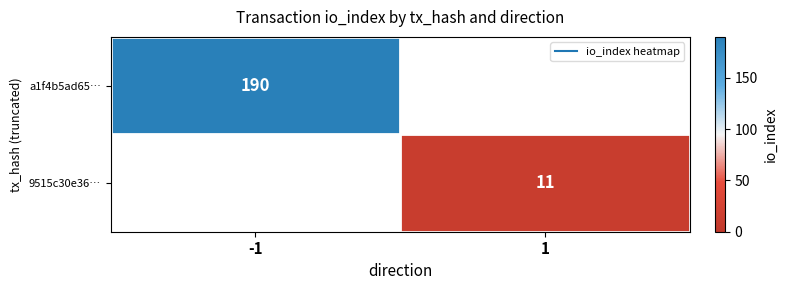

Which series has the largest range (max minus min)?

a1f4b5ad65…